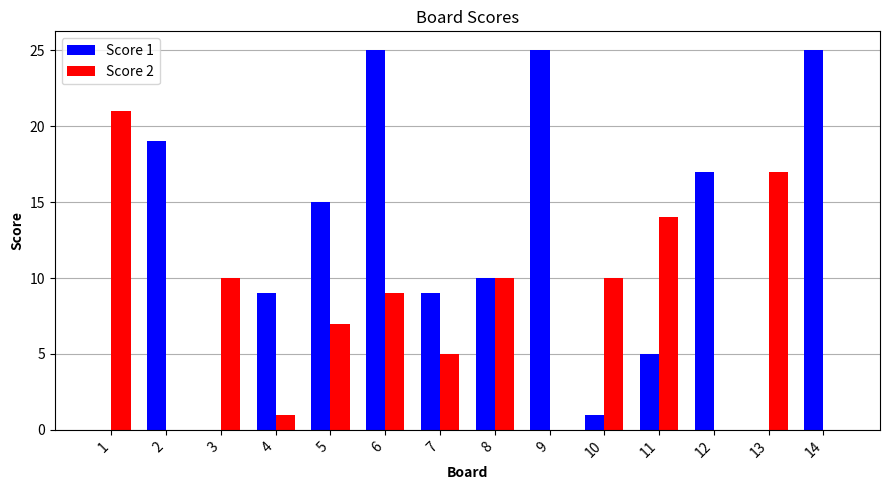

What is the total value across all series at 2?

19